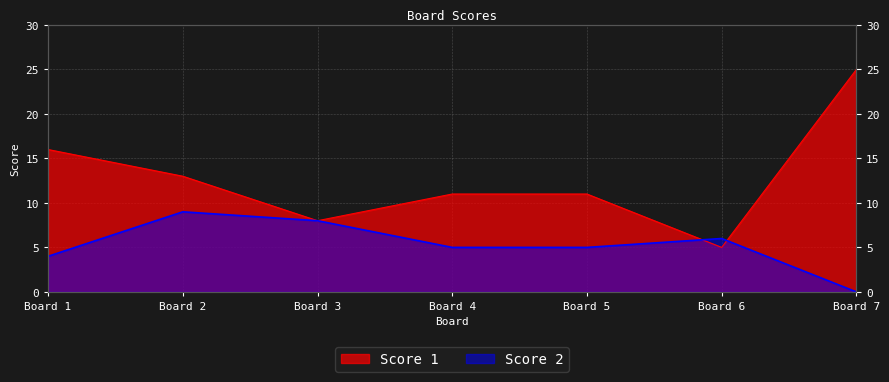

The value of Score 1 at Board 5 is 11. True or false?

True